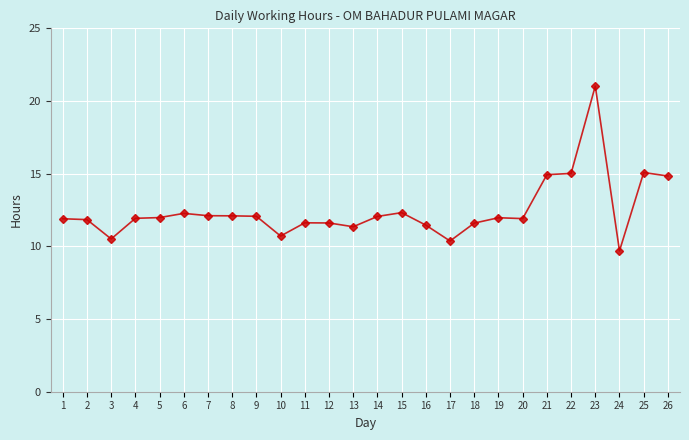

At which label does the data first exceed 11?

1